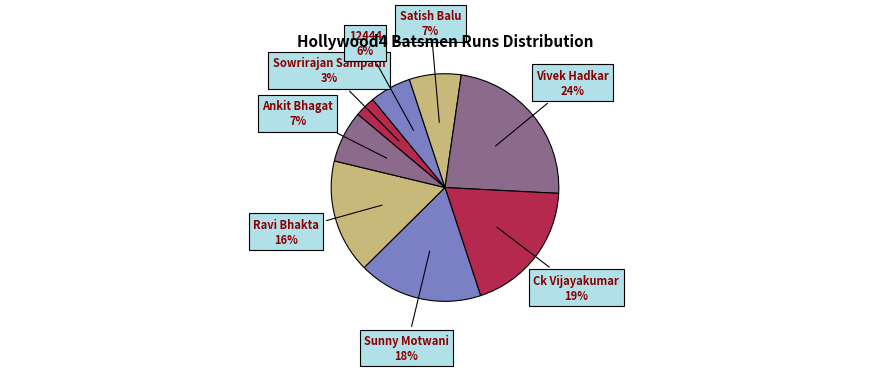

To the nearest percent, what is the difference between the largest and smallest slice percentages?

21%